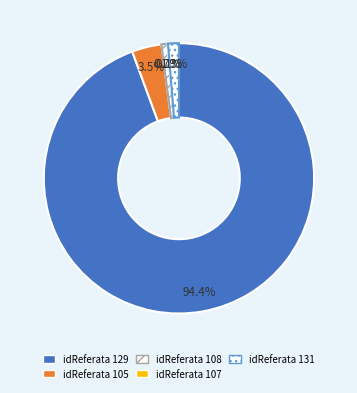

Count the number of slices in the pie.

5